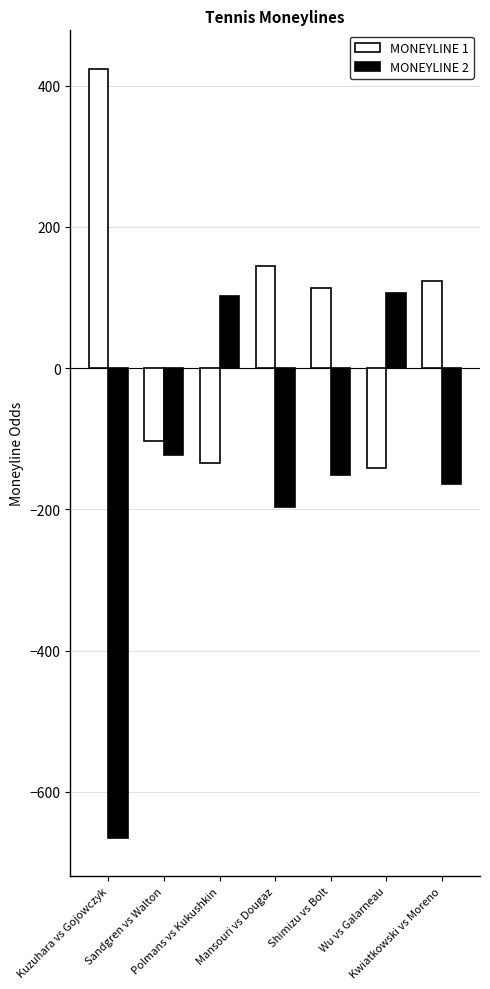

Which series has the widest spread of values?

MONEYLINE 2